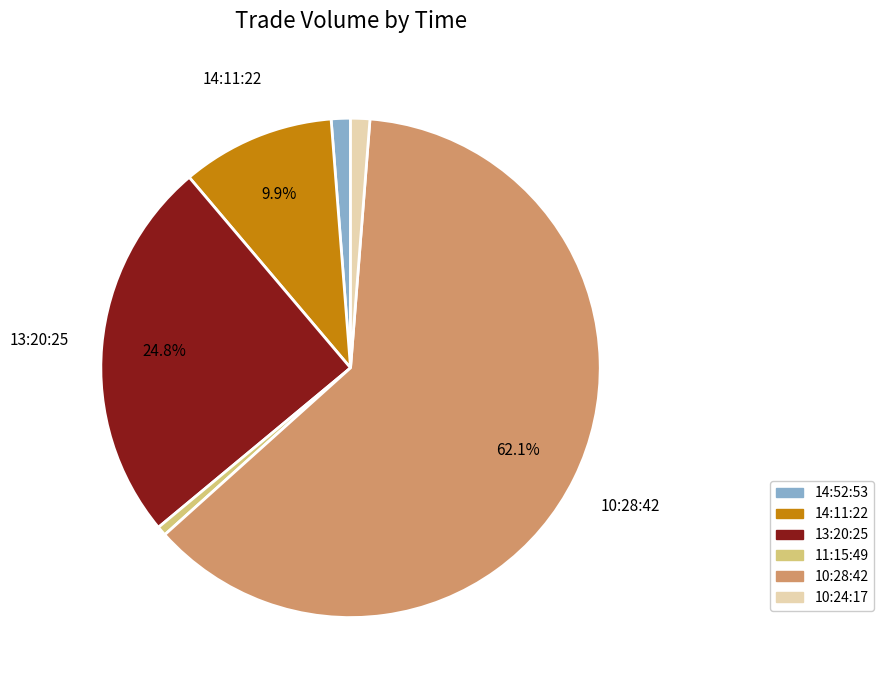

Between 13:20:25 and 14:52:53, which is larger?

13:20:25